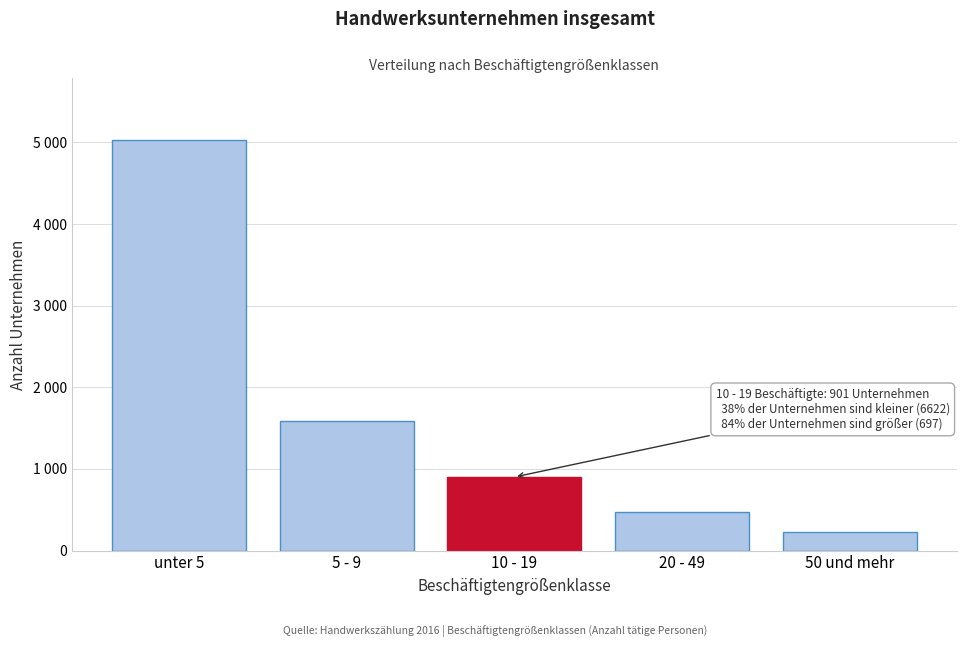

Does the chart contain any negative values?

No